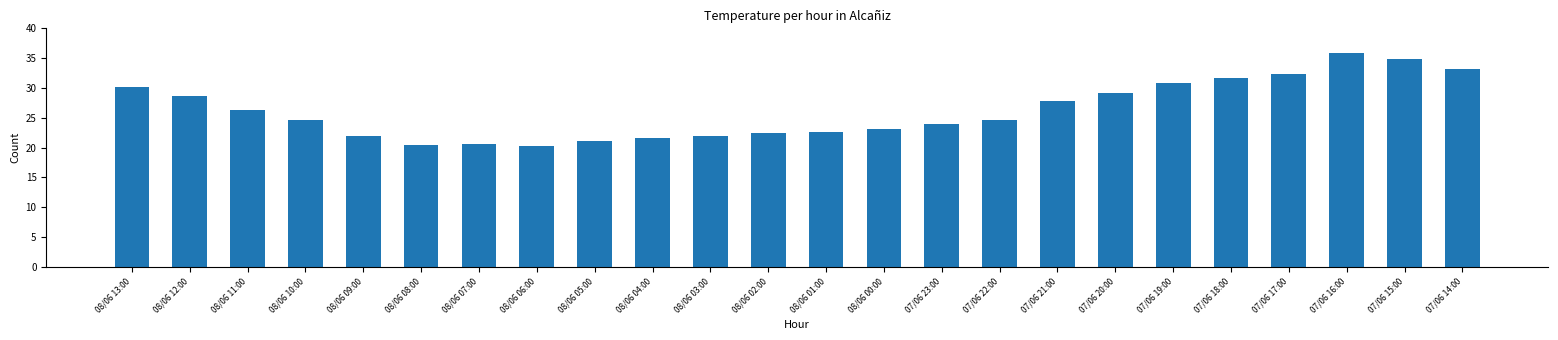

True or false: the data shows 35.9 at 07/06 16:00.

True